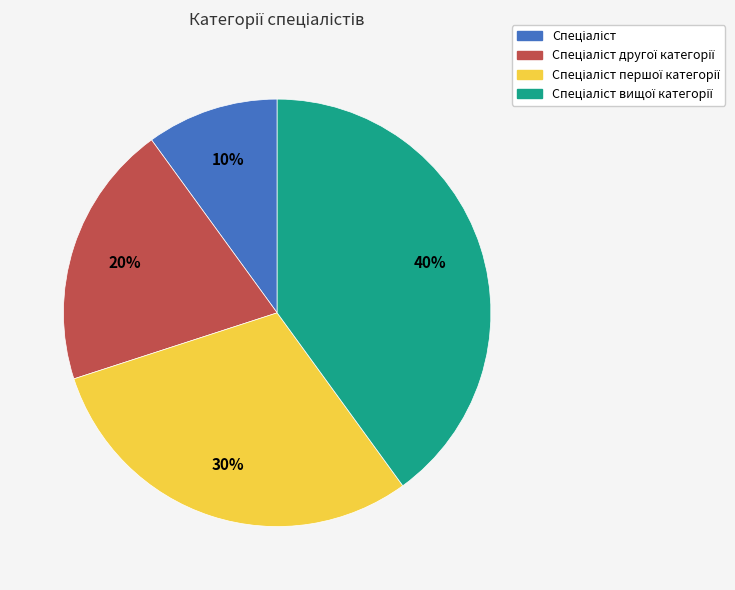

To the nearest percent, what is the average slice percentage?

25%